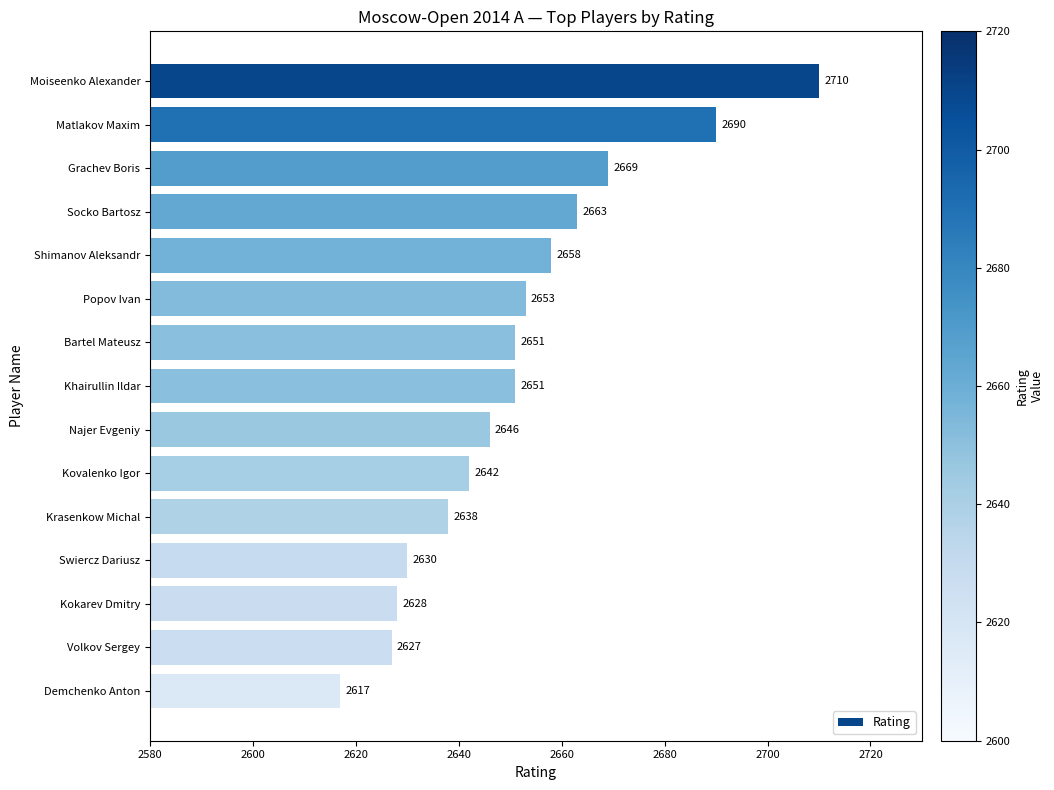

What is the minimum value shown in the chart?

2617